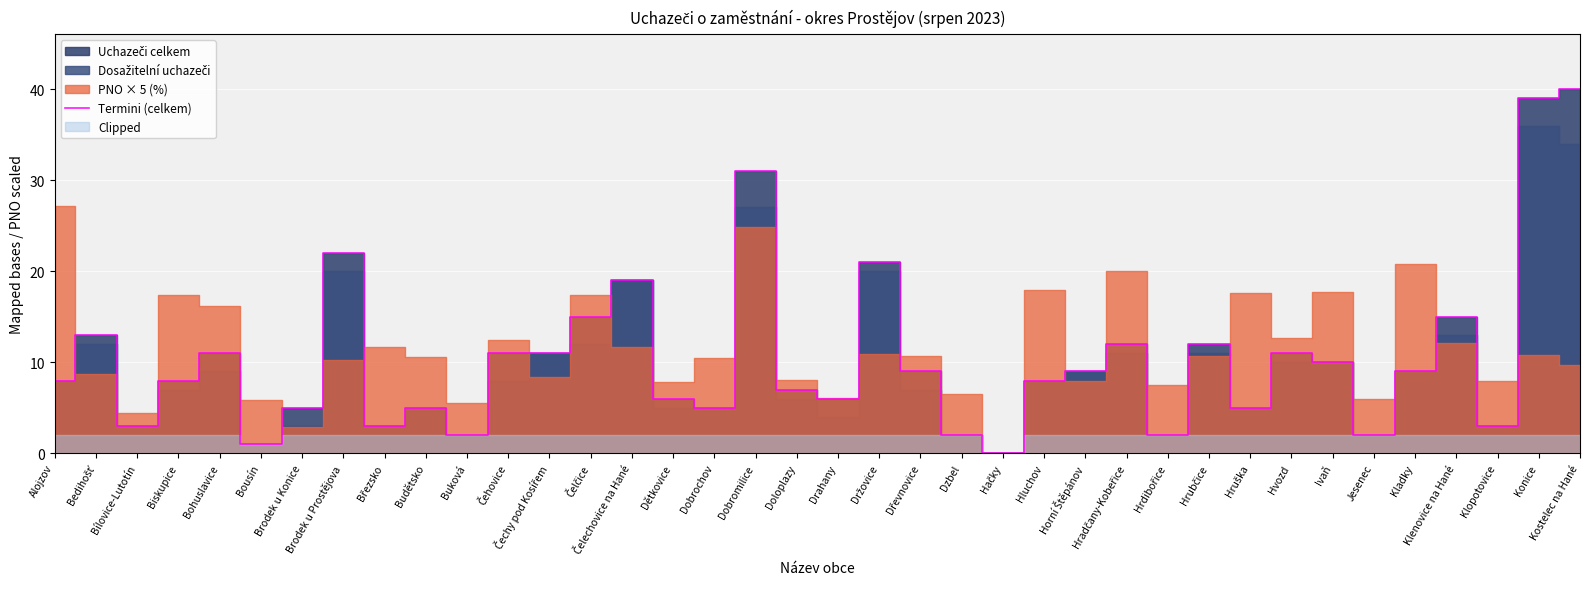

True or false: the data shows 57 at Konice.

False